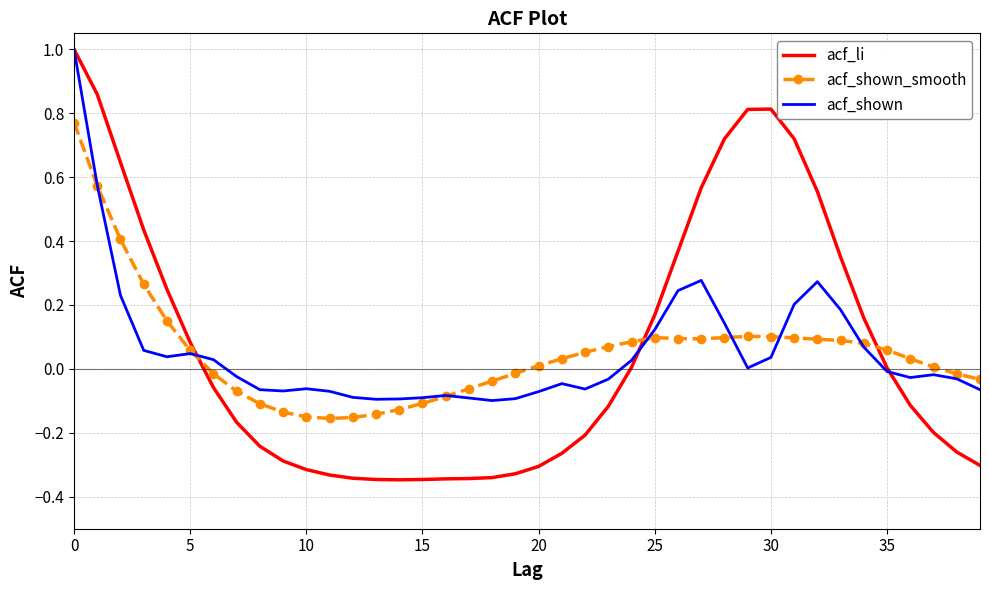

What is the maximum value for acf_li?

1.0